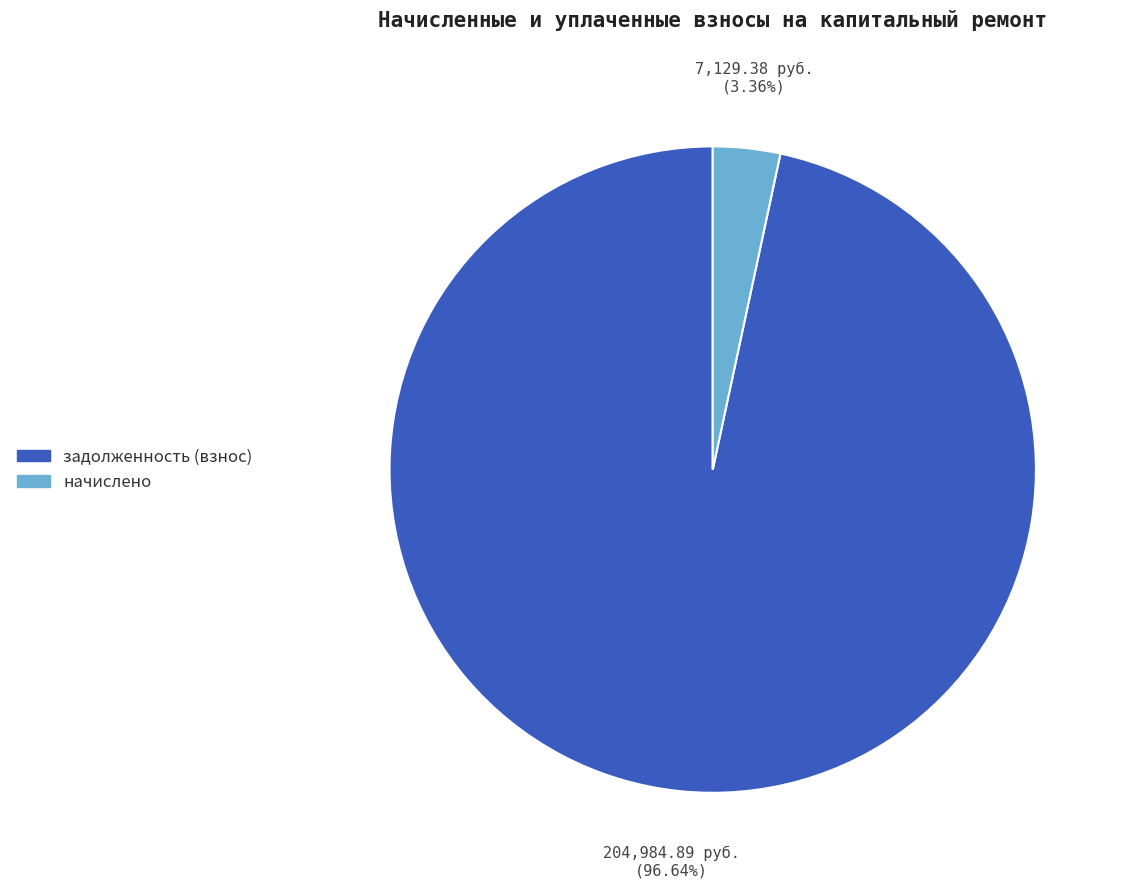

Is there a majority slice in this chart?

Yes